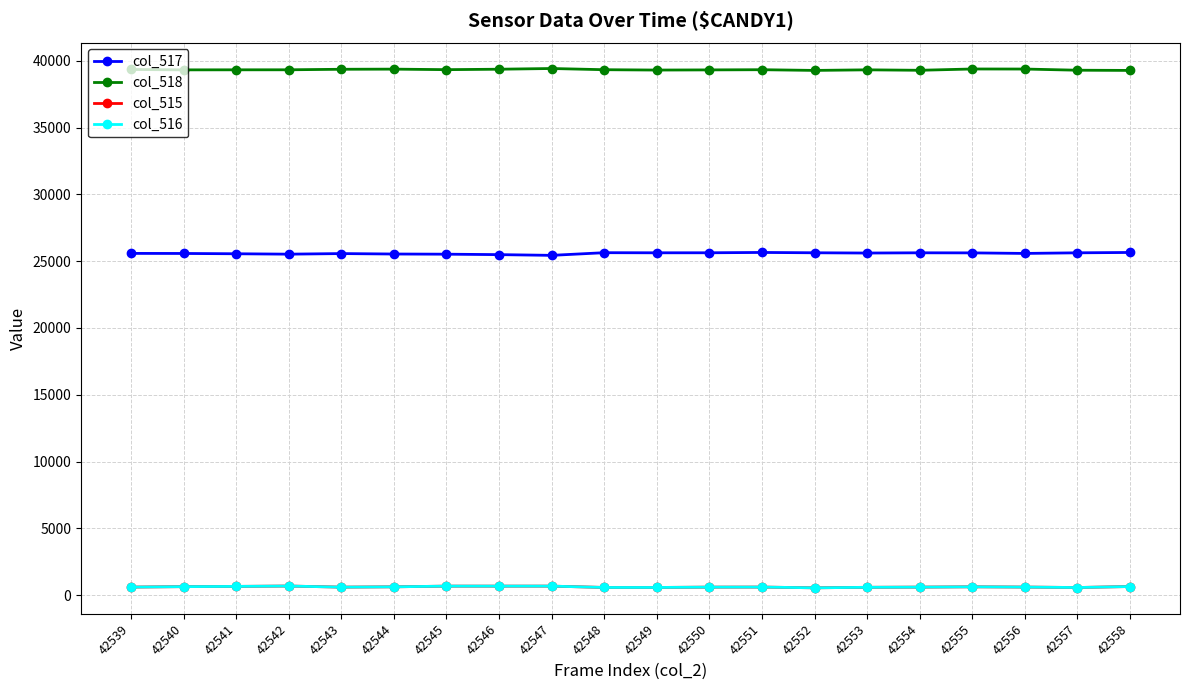

What is the greatest value displayed?

39422